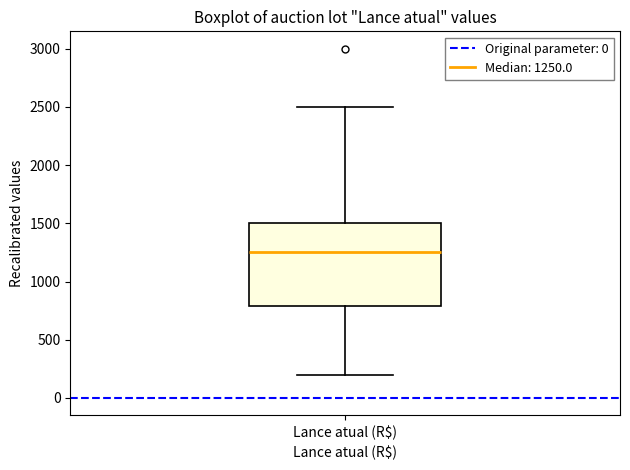

Read this box plot against the y-axis: the position of the median line, the range covered by the box, and the ends of both whiskers. The values are not printed on the chart, so give them approximately, as read against the axis.

median 1250, box 800 to 1500, whiskers 200 to 2500